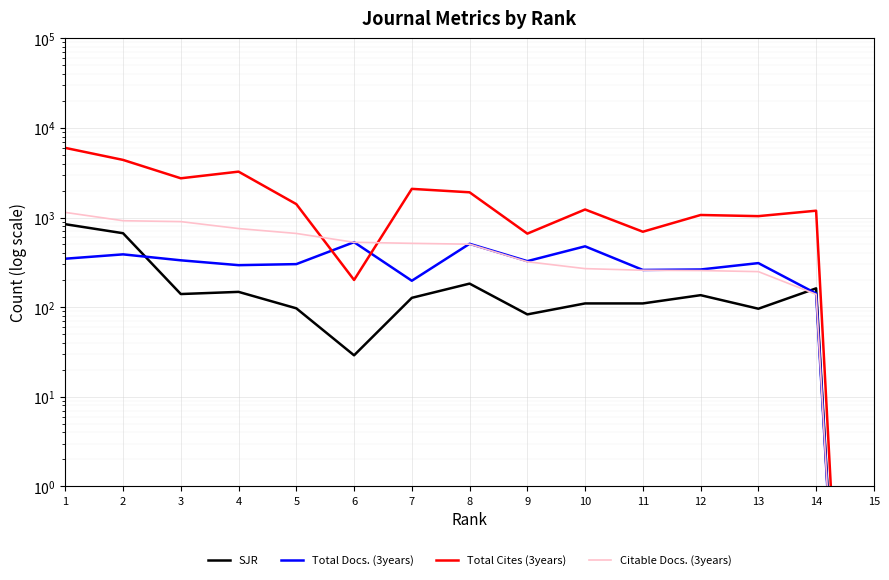

How many lines are shown in the chart?

4